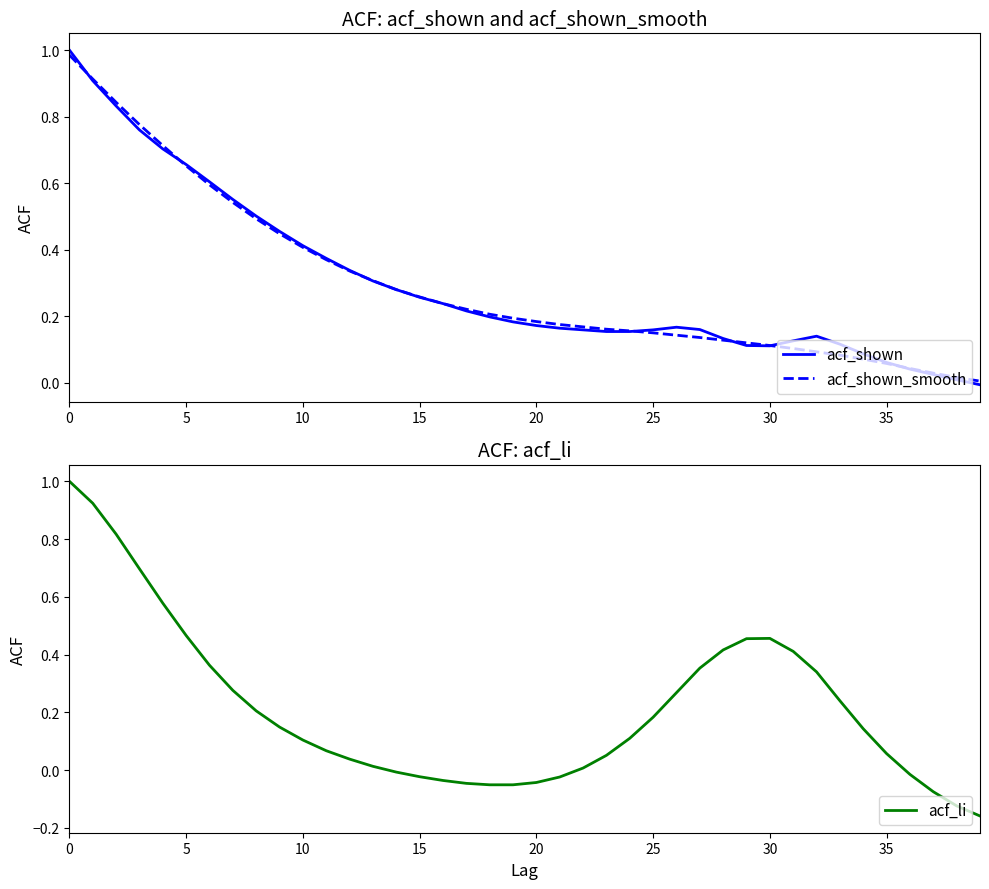

What are all the series names shown in the legend?

acf_shown, acf_shown_smooth, acf_li